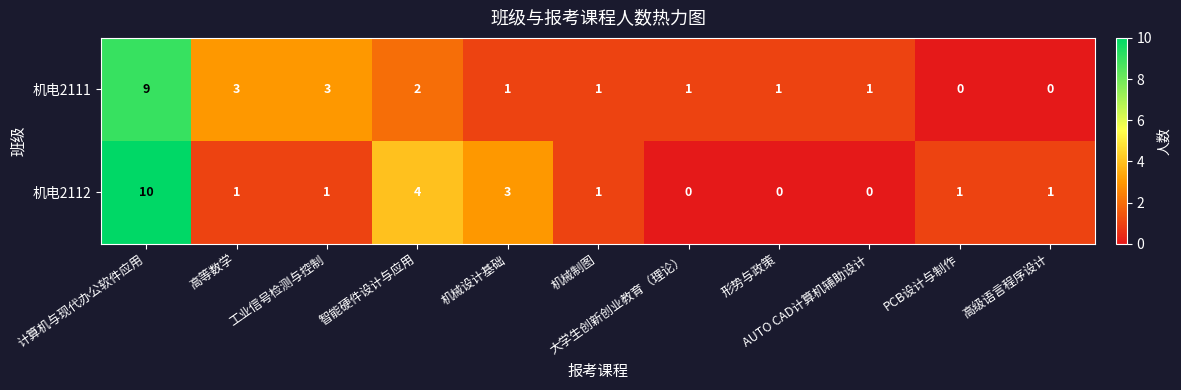

What is the difference between the maximum and minimum values in the 机电2111 series?

9